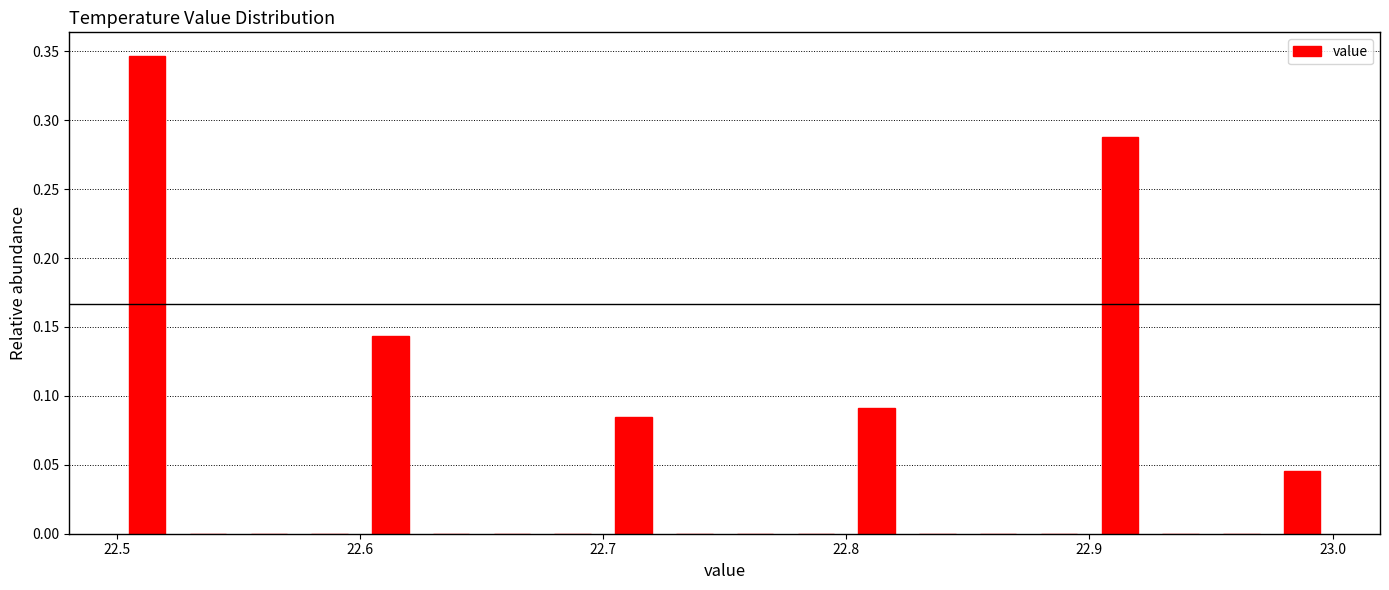

Around what value on the x-axis is the tallest bar? Give the approximate position of its centre, as read against the axis.

22.51